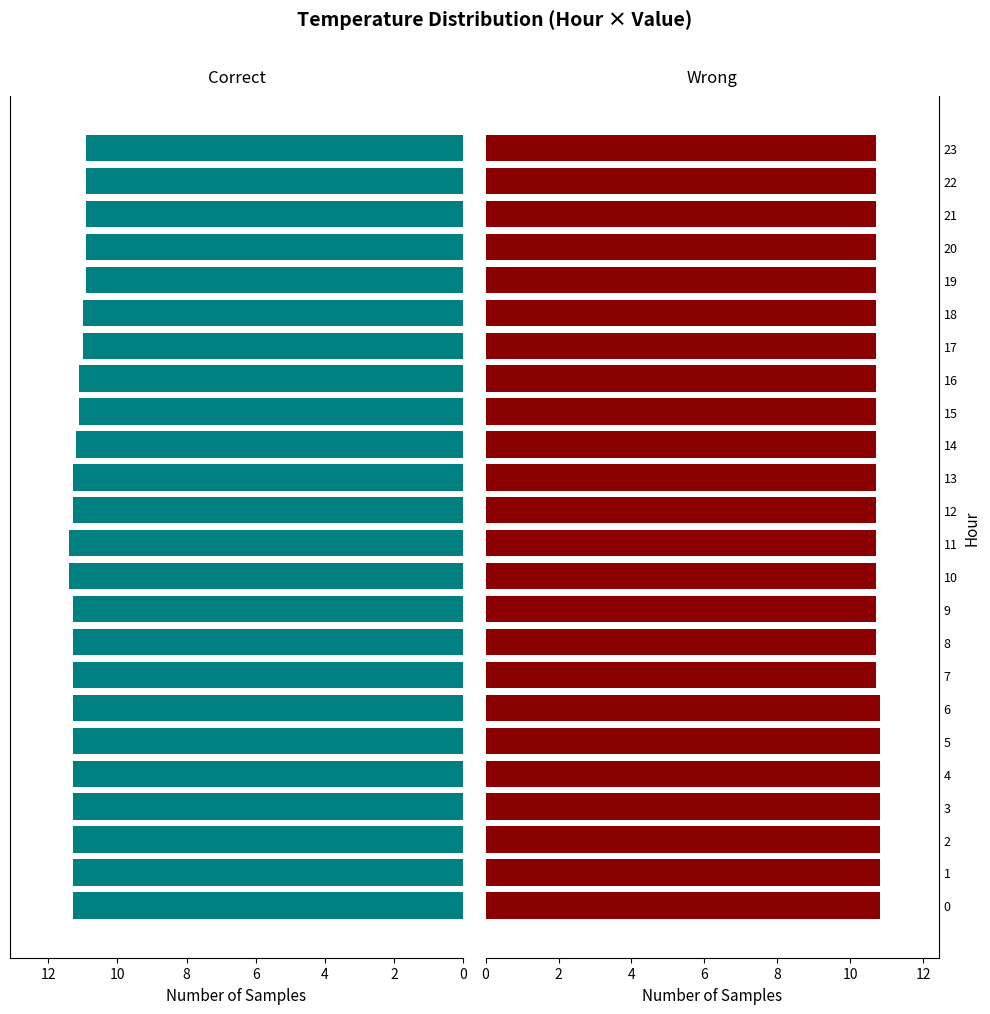

Are the bars grouped side by side (vs. stacked)?

Yes